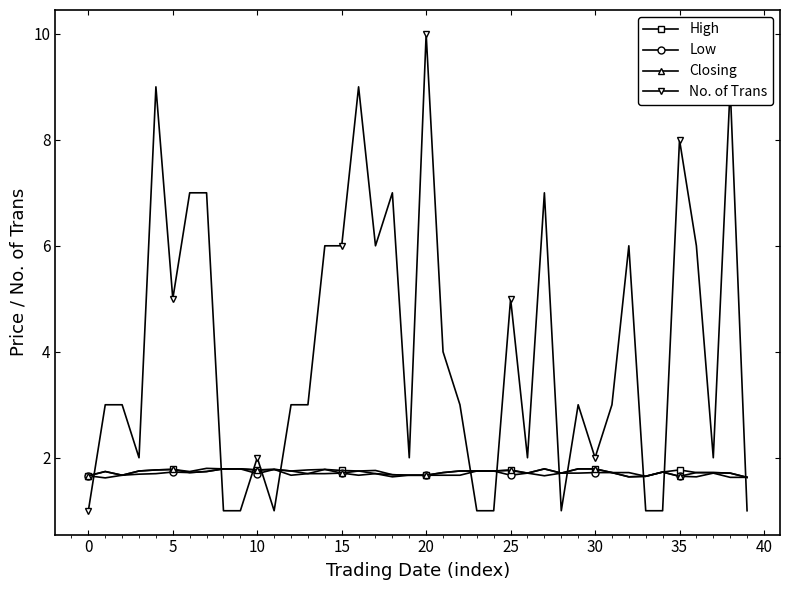

What is the value of the No. of Trans point at the 2nd from the left?

3.0